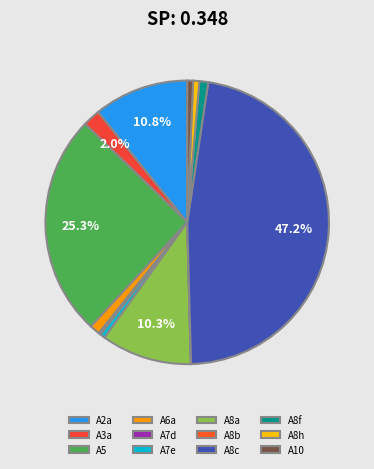

Is the sum of A8c and A10 greater than half?

No